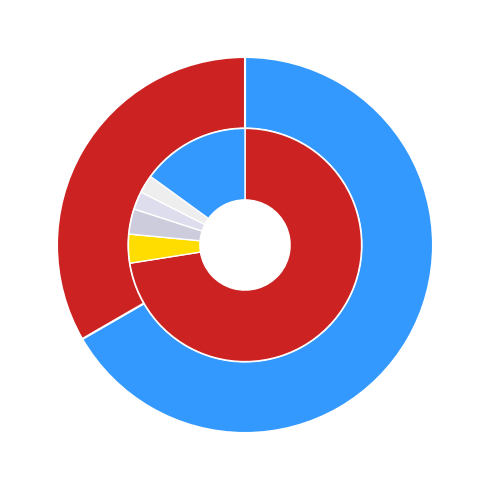

Between Чоловіча and Жіноча, which is larger?

Жіноча